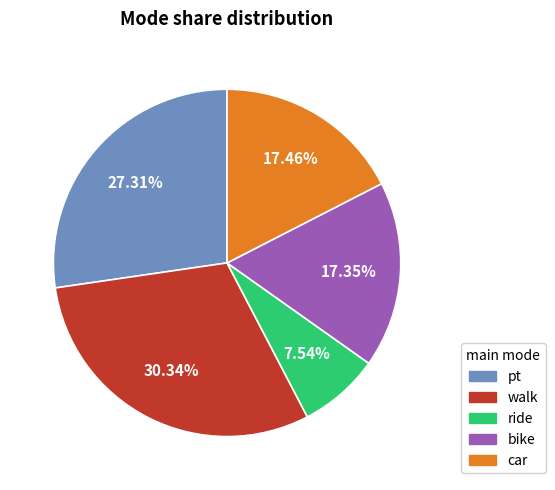

What percentage is NOT represented by car?

82.5%